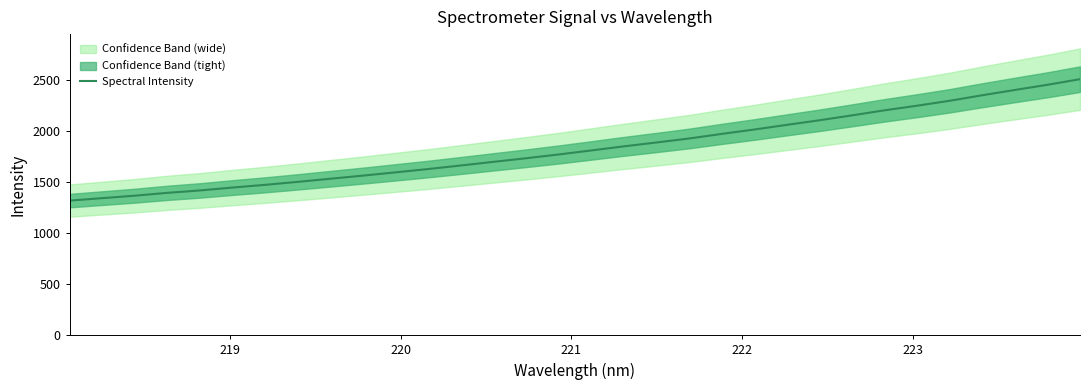

What is the lowest value of the Spectral Intensity series?

1320.8